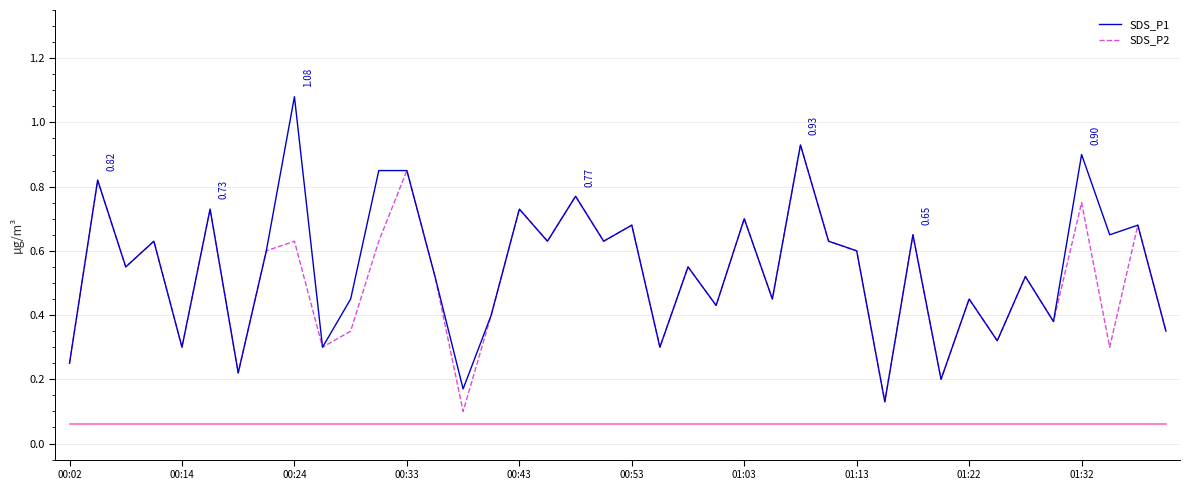

Which series has the largest total across all categories?

SDS_P1